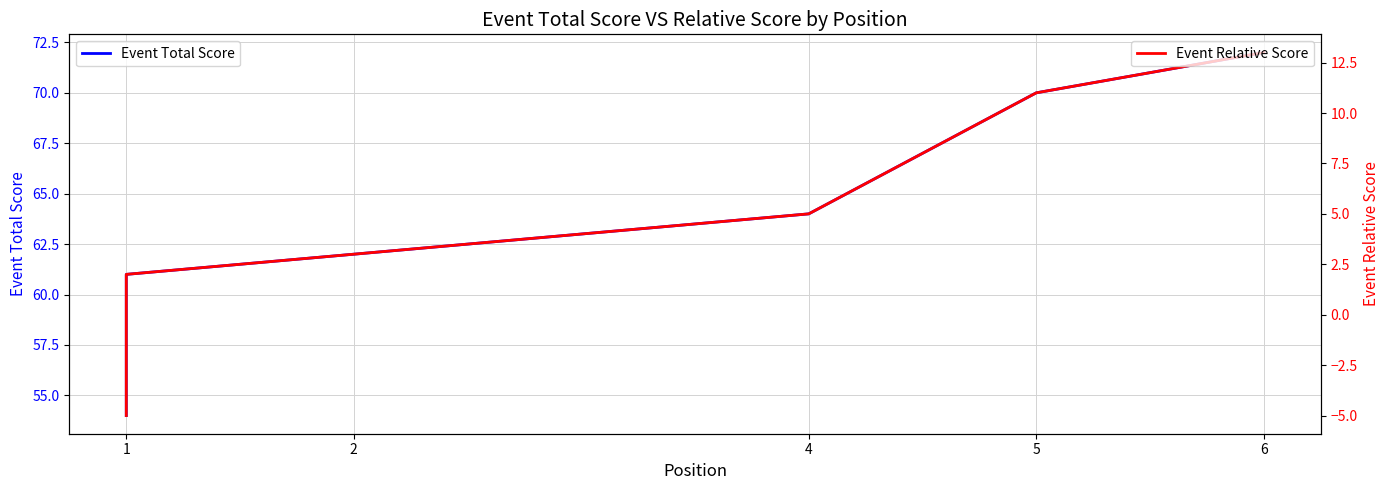

How many data points does each series have?

7